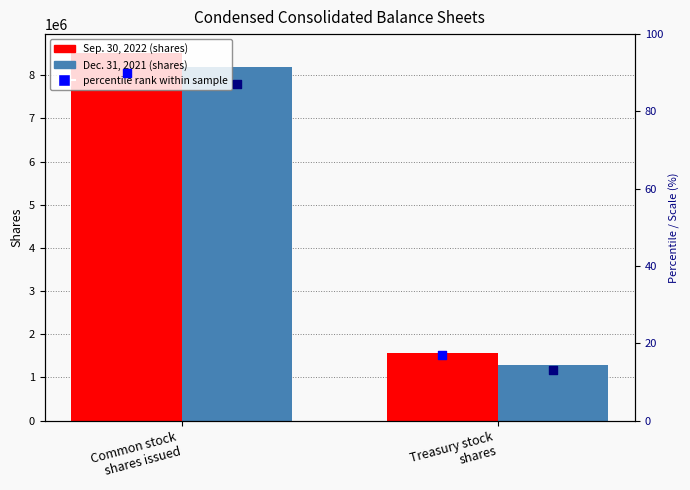

At which category is the sum across all series the highest?

Common stock
shares issued